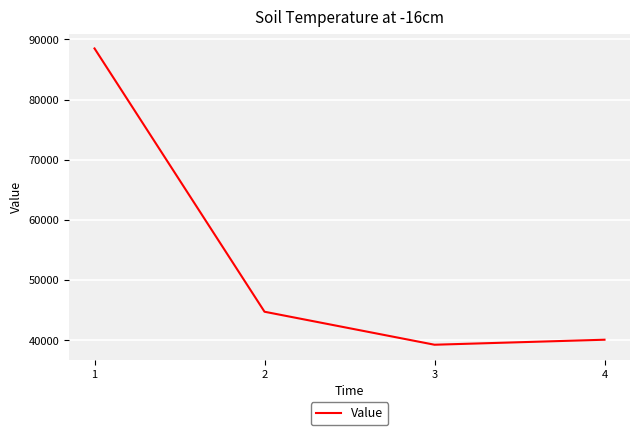

Is this an area chart (filled region under the line)?

No